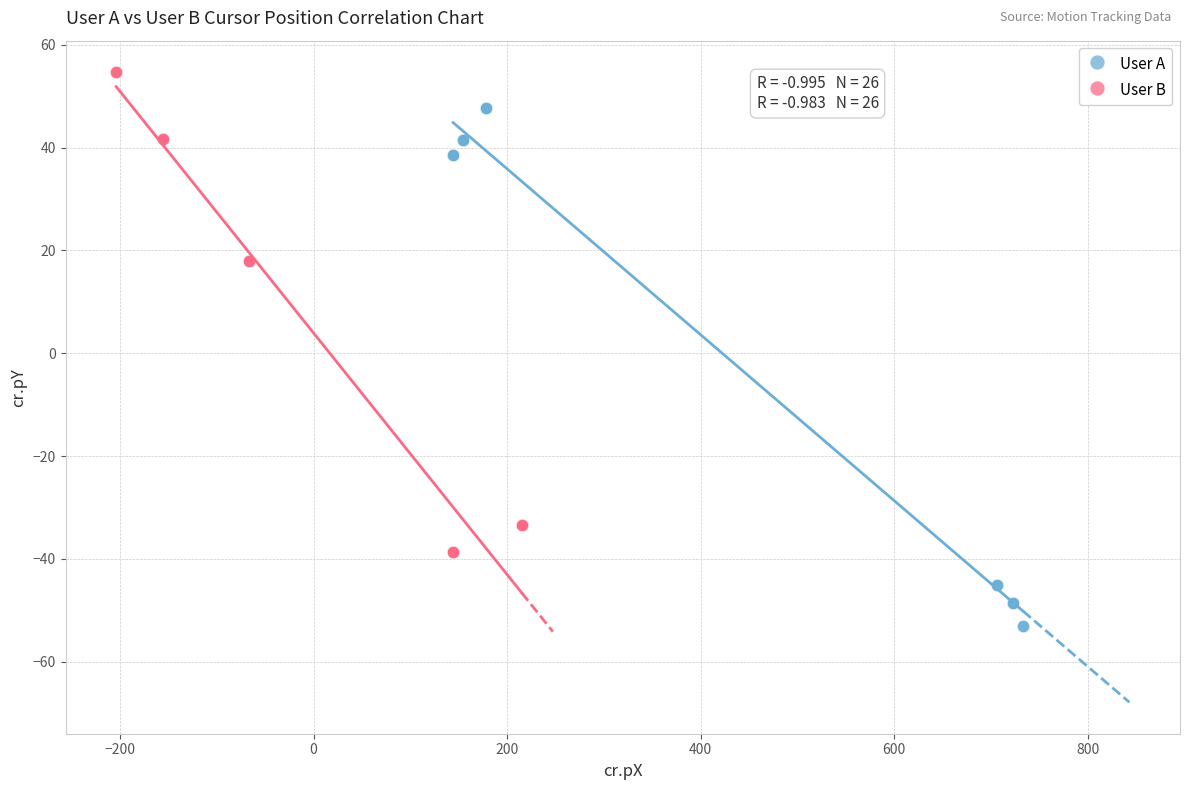

Which series has the widest spread of Y values?

User A